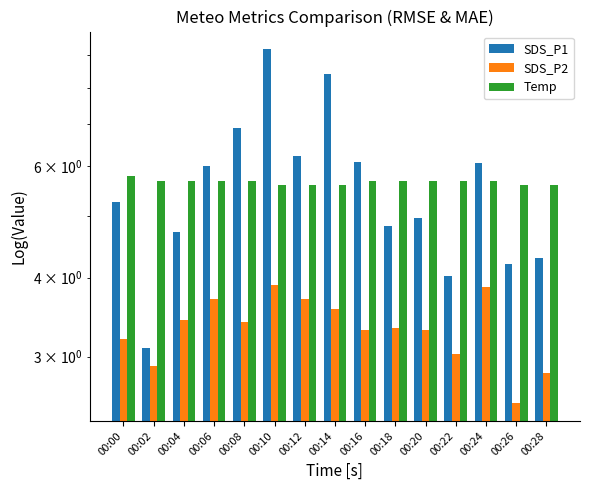

Which series has the widest spread of values?

SDS_P1